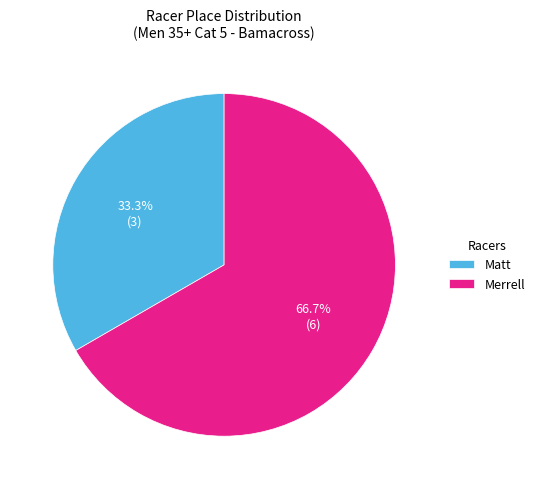

What percentage is NOT represented by Matt?

66.7%